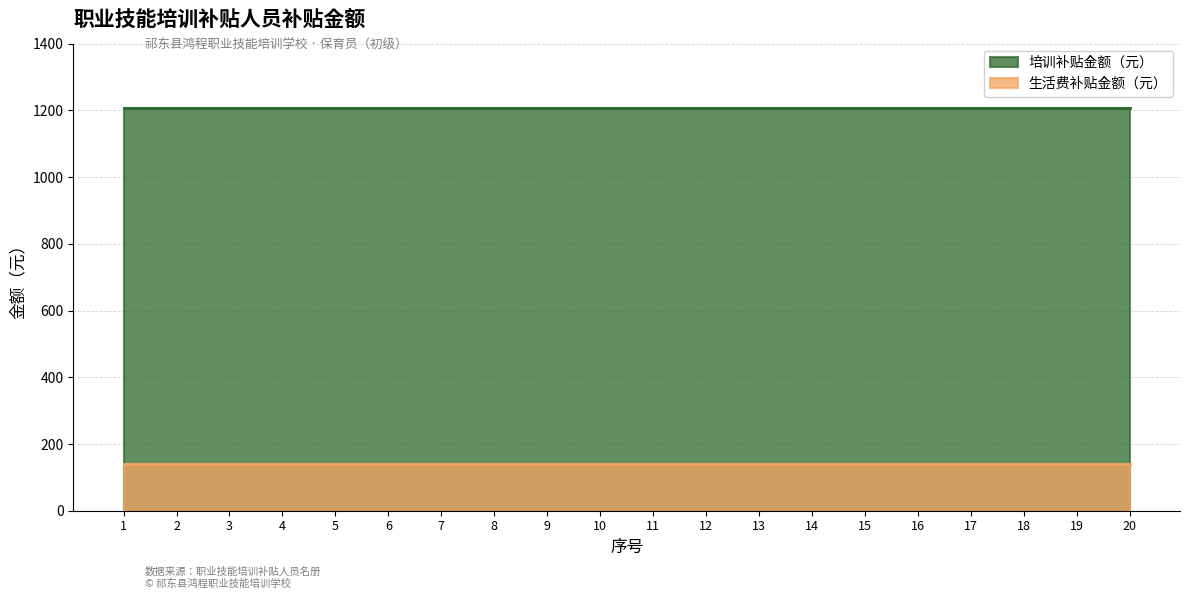

How many lines are shown in the chart?

2